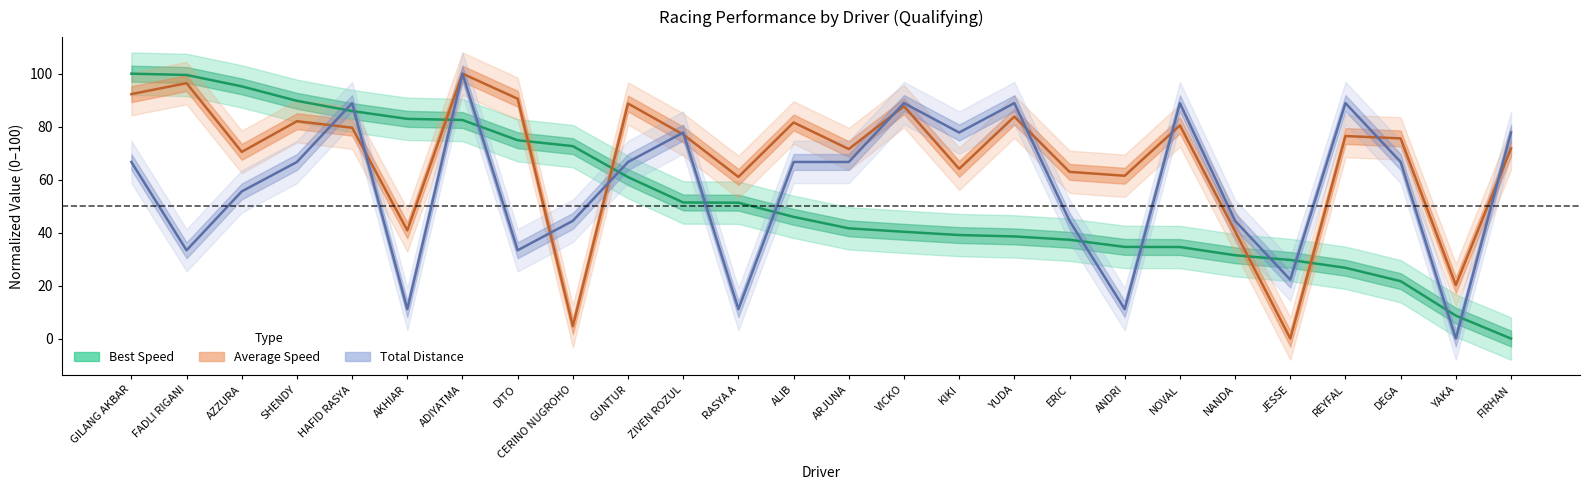

Reading left to right, transcribe all the data shown in this chart.

Total Laps: GILANG AKBAR=66.7	FADLI RIGANI=33.3	AZZURA=55.6	SHENDY=66.7	HAFID RASYA=88.9	AKHIAR=11.1	ADIYATMA=100.0	DITO=33.3	CERINO NUGROHO=44.4	GUNTUR=66.7	ZIVEN ROZUL=77.8	RASYA A=11.1	ALIB=66.7	ARJUNA=66.7	VICKO=88.9	KIKI=77.8	YUDA=88.9	ERIC=44.4	ANDRI=11.1	NOVAL=88.9	NANDA=44.4	JESSE=22.2	REYFAL=88.9	DEGA=66.7	YAKA=0.0	FIRHAN=77.8
Best Lap time: GILANG AKBAR=100.0	FADLI RIGANI=99.5	AZZURA=95.2	SHENDY=89.7	HAFID RASYA=85.9	AKHIAR=82.9	ADIYATMA=82.5	DITO=74.9	CERINO NUGROHO=72.6	GUNTUR=60.9	ZIVEN ROZUL=51.4	RASYA A=51.3	ALIB=45.9	ARJUNA=41.6	VICKO=40.3	KIKI=39.1	YUDA=38.6	ERIC=37.3	ANDRI=34.6	NOVAL=34.6	NANDA=31.5	JESSE=29.7	REYFAL=26.7	DEGA=21.7	YAKA=8.7	FIRHAN=0.0
Average Speed: GILANG AKBAR=92.3	FADLI RIGANI=96.4	AZZURA=70.5	SHENDY=82.0	HAFID RASYA=79.6	AKHIAR=40.8	ADIYATMA=100.0	DITO=90.5	CERINO NUGROHO=4.7	GUNTUR=88.7	ZIVEN ROZUL=77.0	RASYA A=61.0	ALIB=81.6	ARJUNA=71.5	VICKO=87.7	KIKI=64.1	YUDA=83.8	ERIC=62.9	ANDRI=61.5	NOVAL=80.5	NANDA=40.5	JESSE=0.0	REYFAL=76.5	DEGA=75.6	YAKA=20.2	FIRHAN=71.7